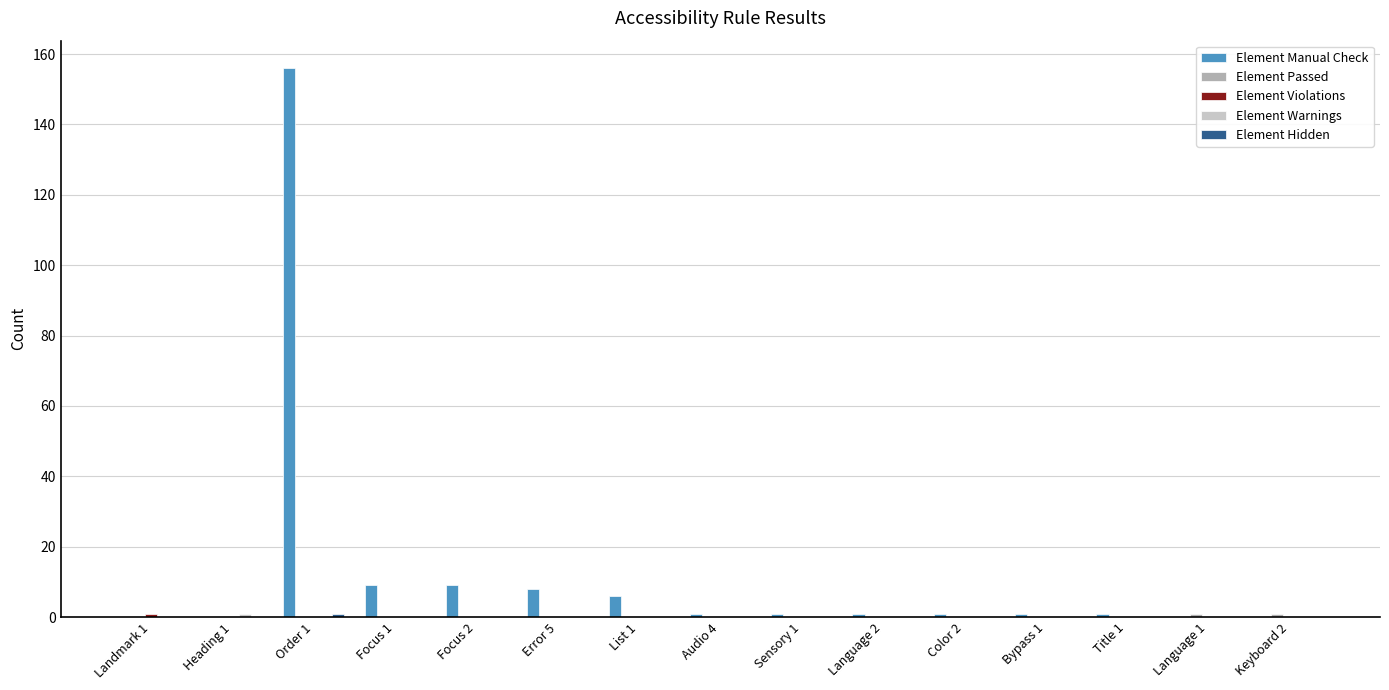

What is the sum of all Element Manual Check values?

194